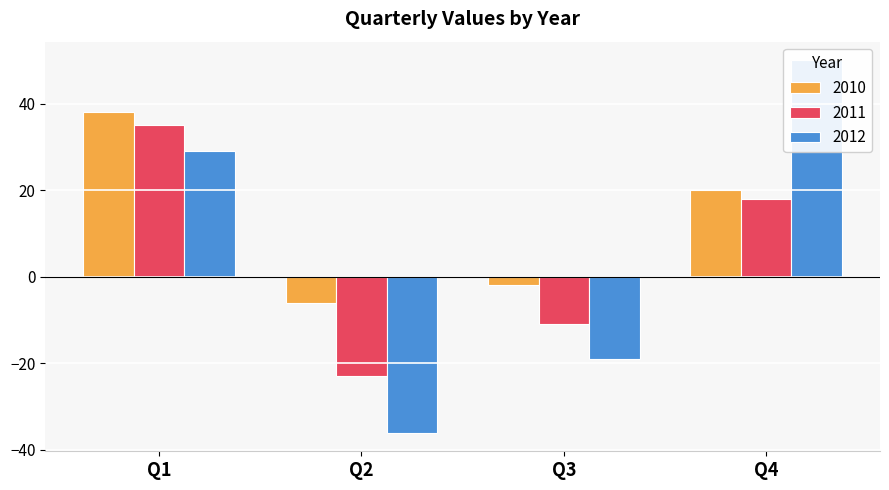

Which series has the largest total across all categories?

2010